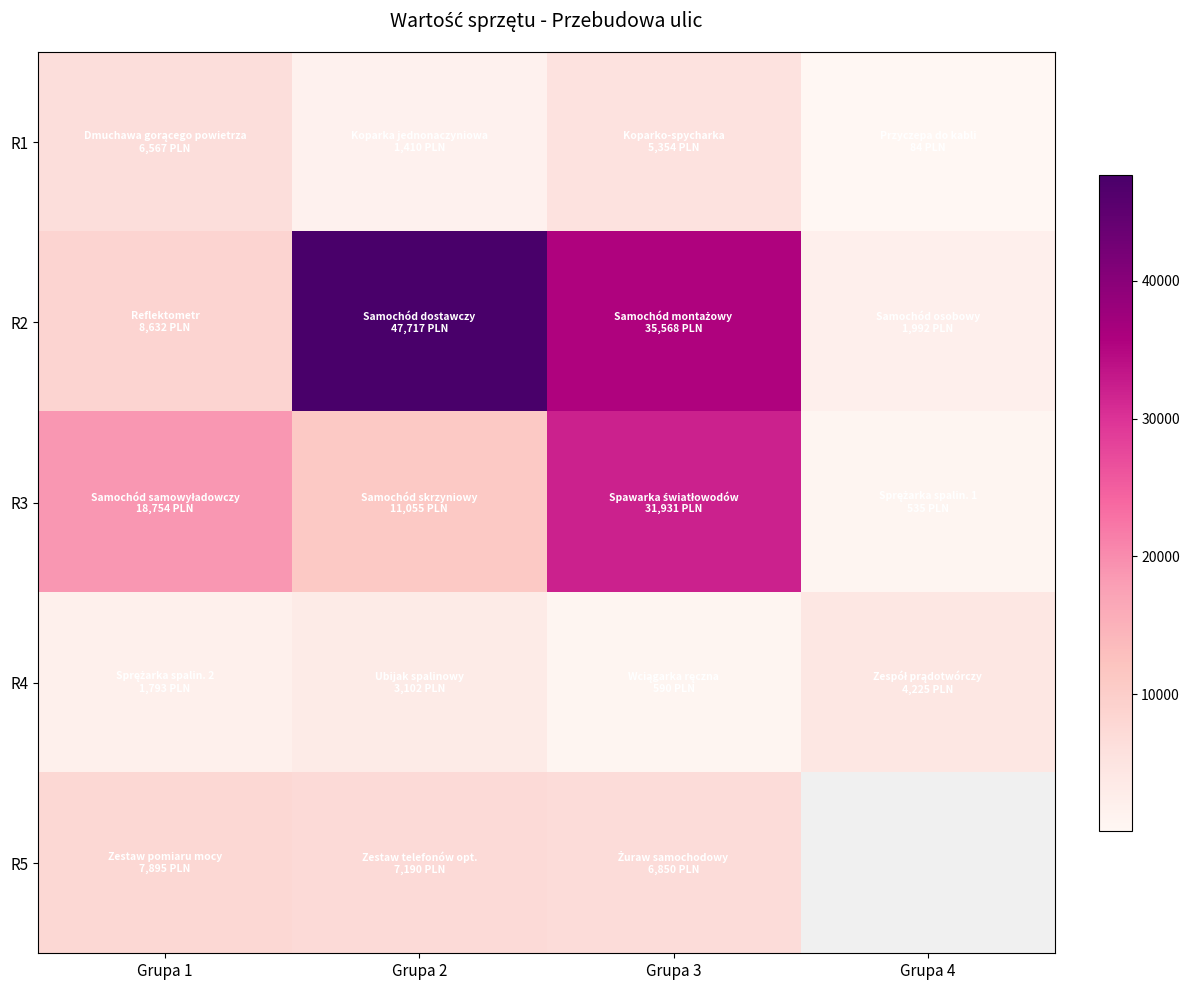

The R2 series shows 47716.9 at Grupa 2. True or false?

True